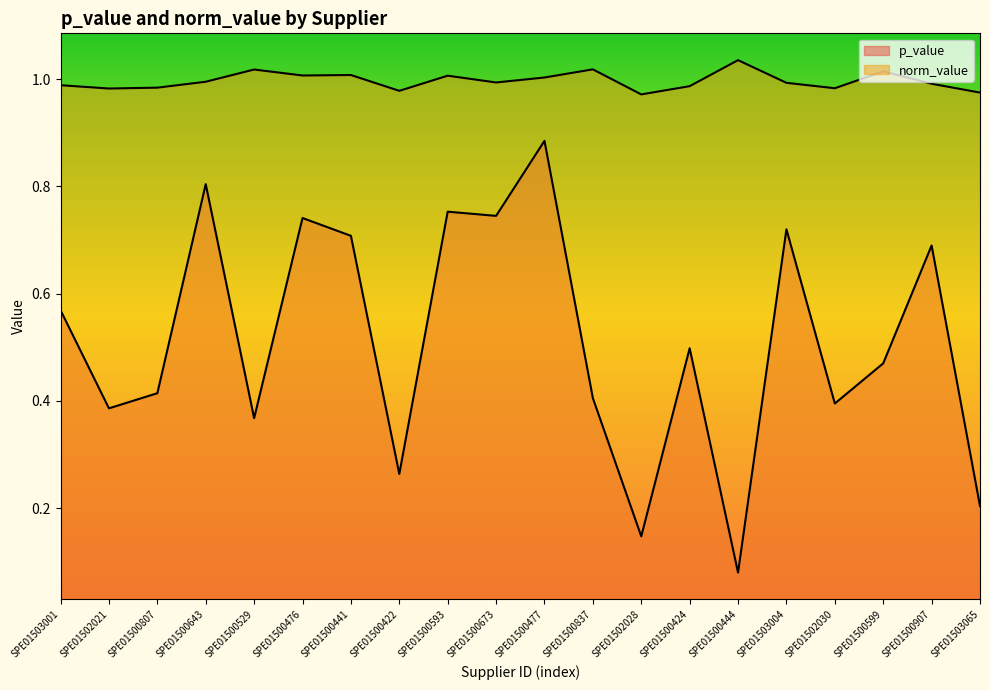

Which series has the largest total across all categories?

norm_value